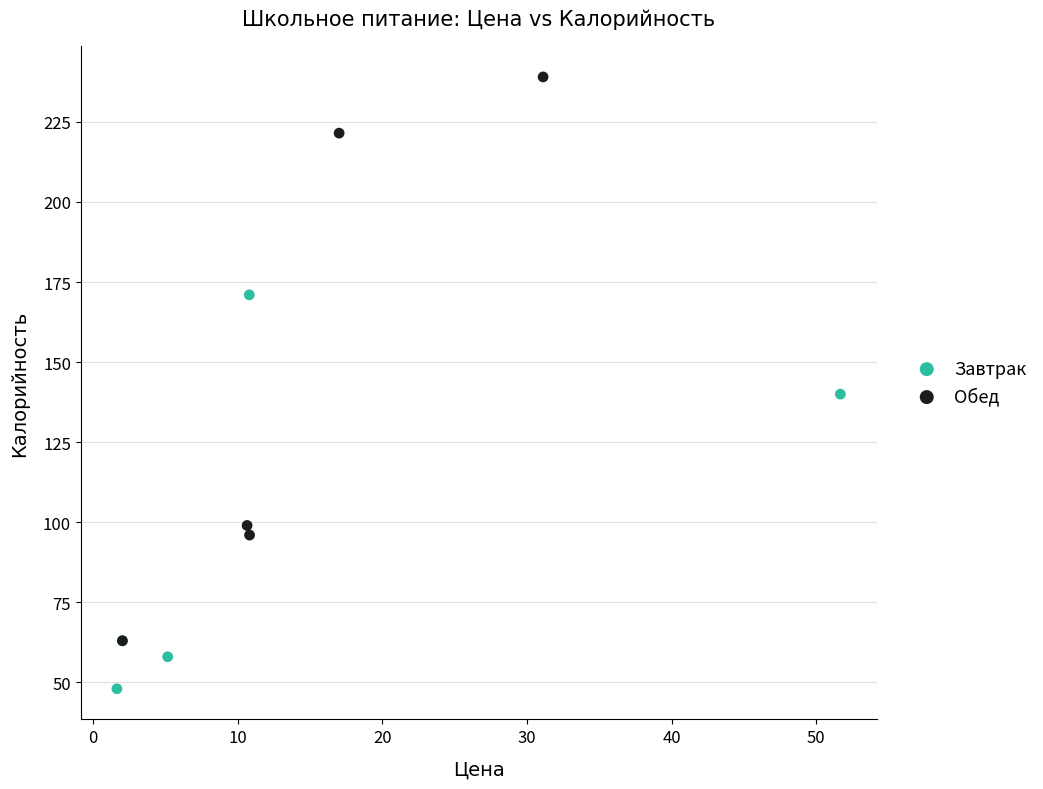

Which series contains the highest Y value?

Обед